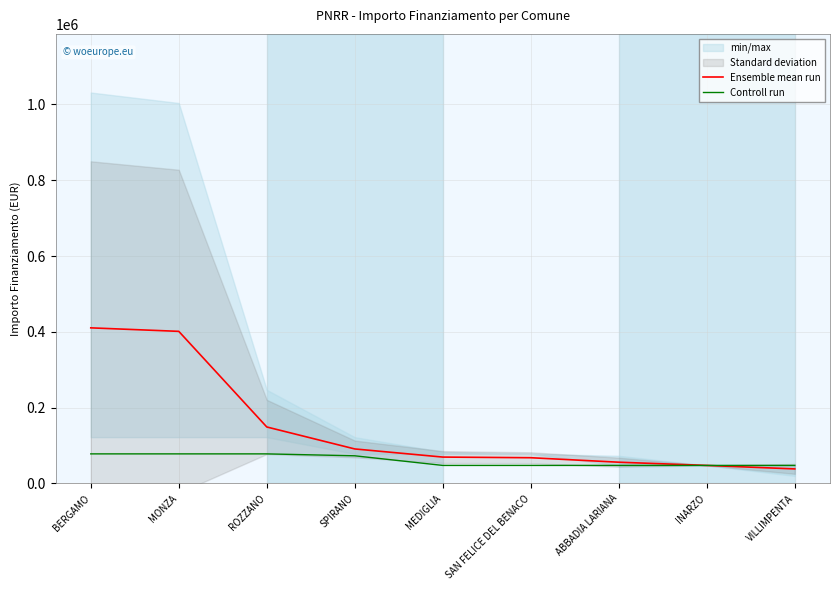

Between ROZZANO and SPIRANO, which is larger?

ROZZANO